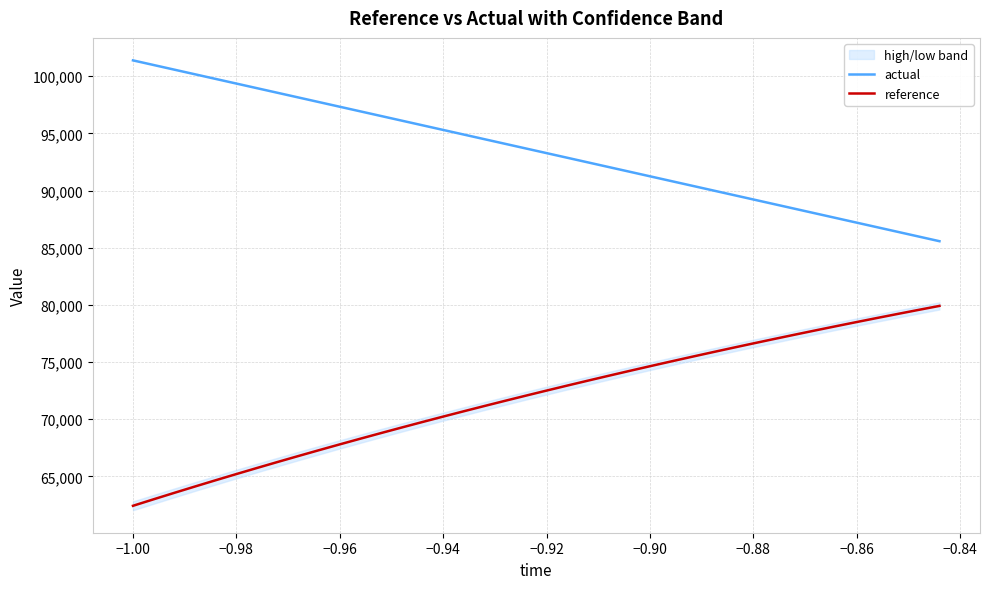

What is the minimum value for actual?

85571.5